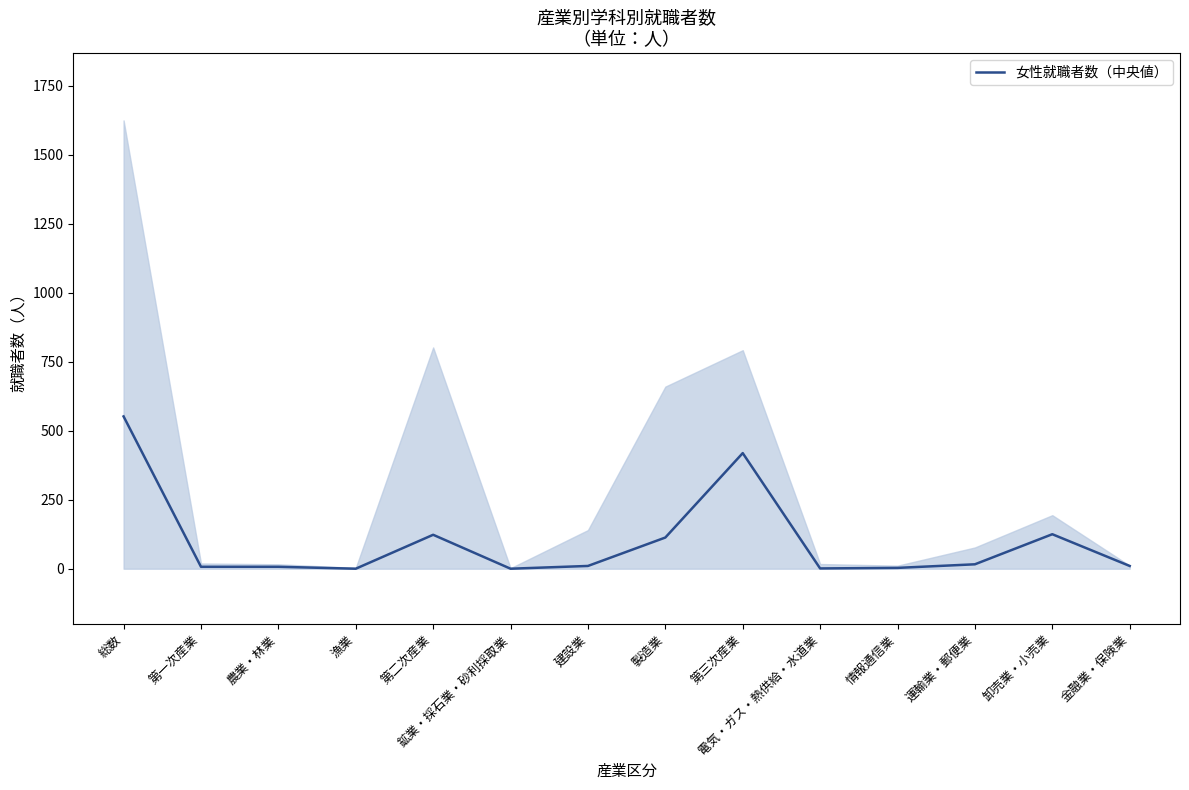

Where does the data first go above 10?

総数